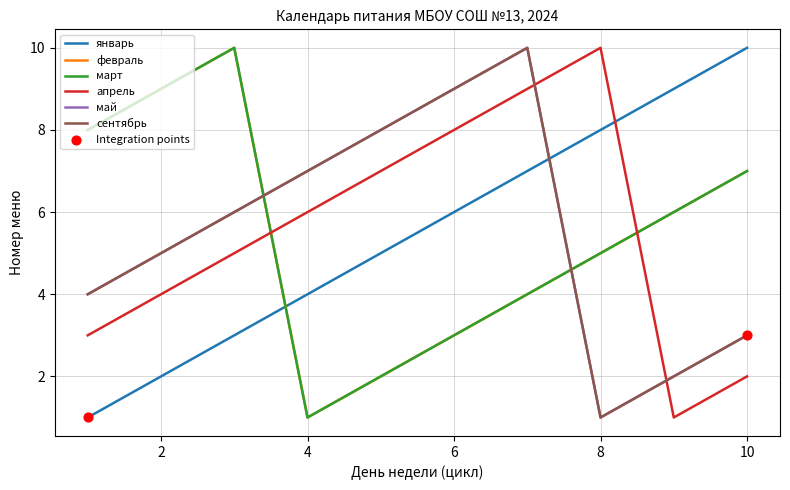

Does the chart have visible grid lines?

Yes